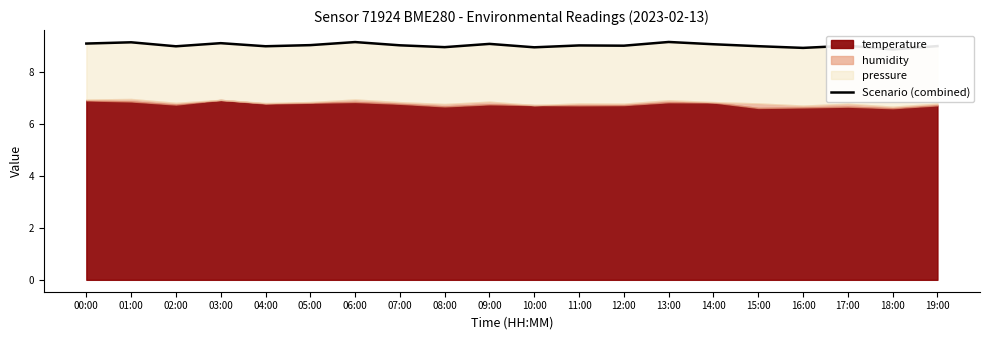

The value at 00:00 is 16.3. True or false?

False